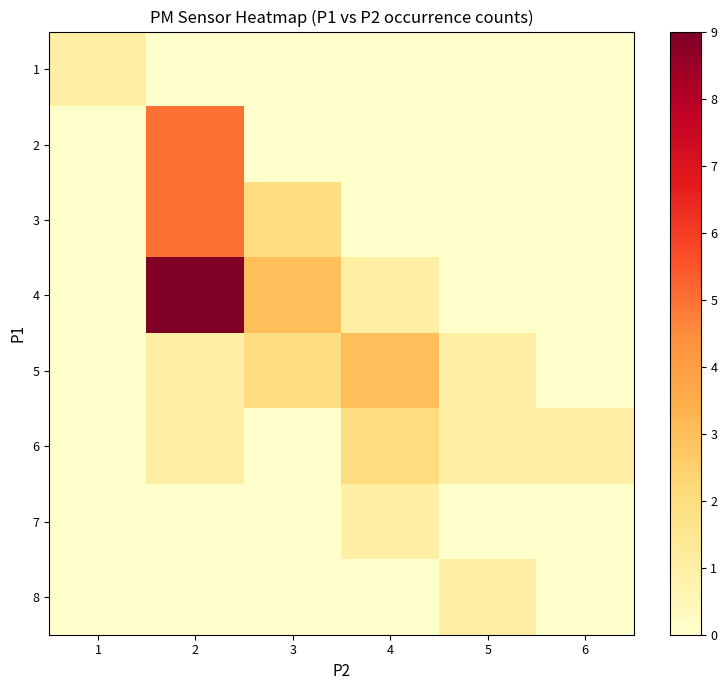

What is the difference between the highest and lowest values at 3?

3